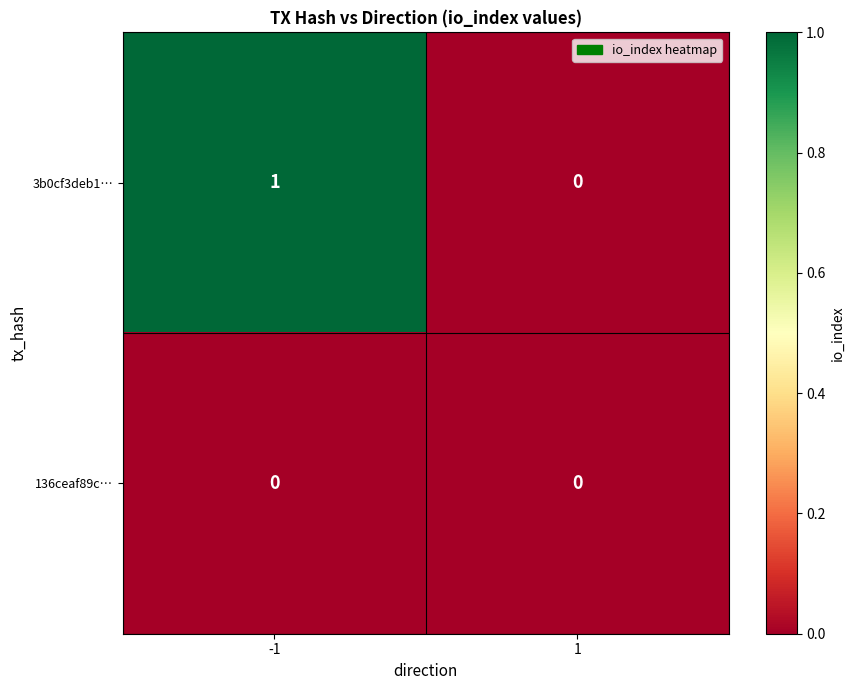

Which series has the largest total across all categories?

3b0cf3deb1…